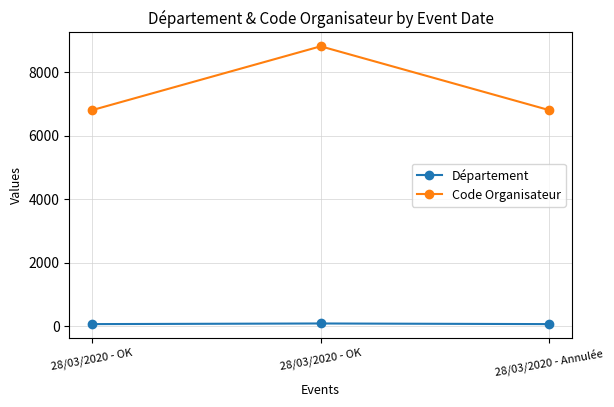

How many distinct data groups are displayed?

2